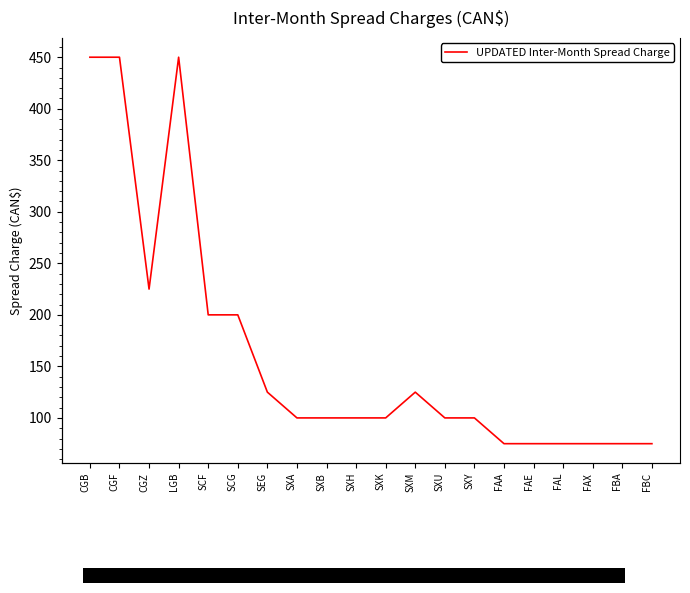

How many data points are less than 100?

6